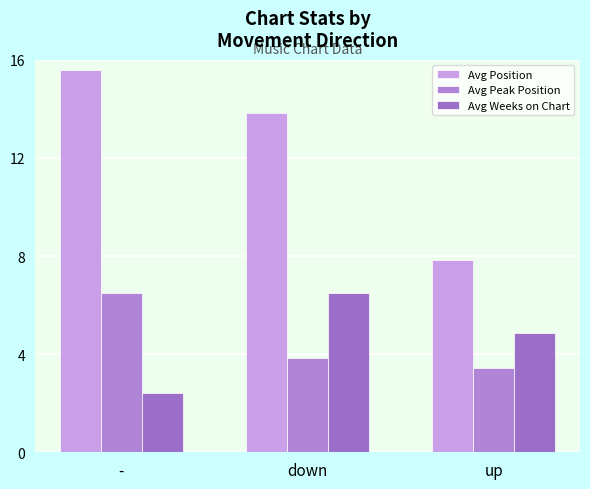

How many groups of bars are there?

3